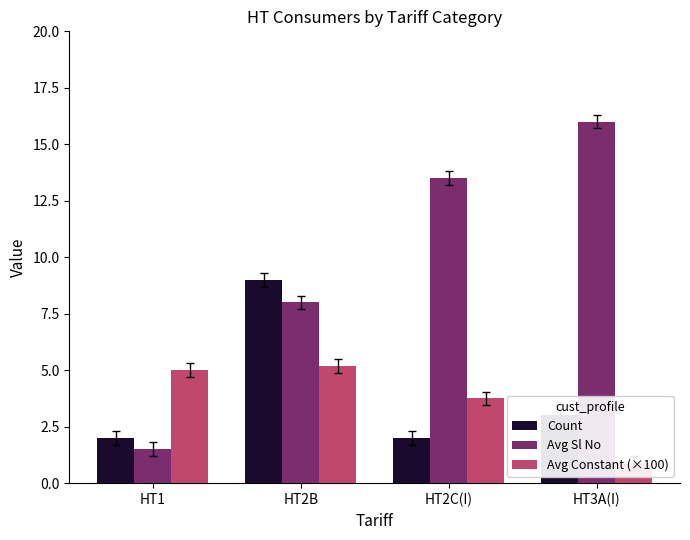

Which series changed the most between HT2C(I) and HT3A(I)?

Avg Constant (×100)